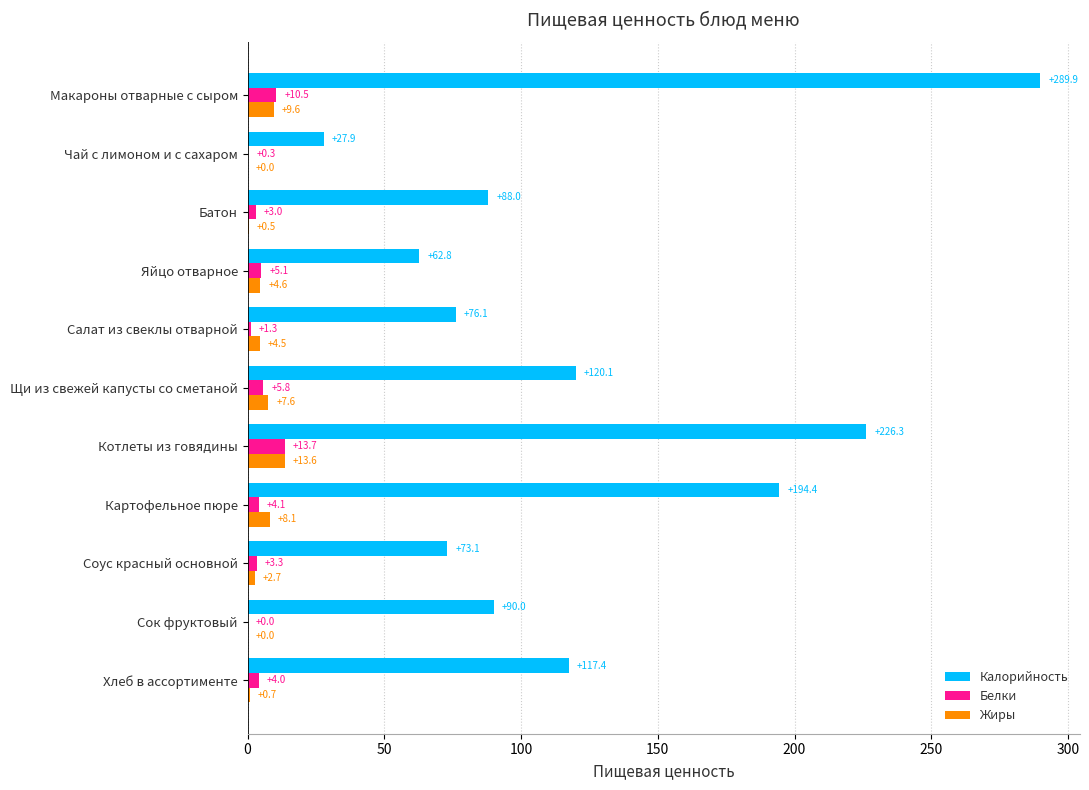

What is the greatest value displayed?

289.9